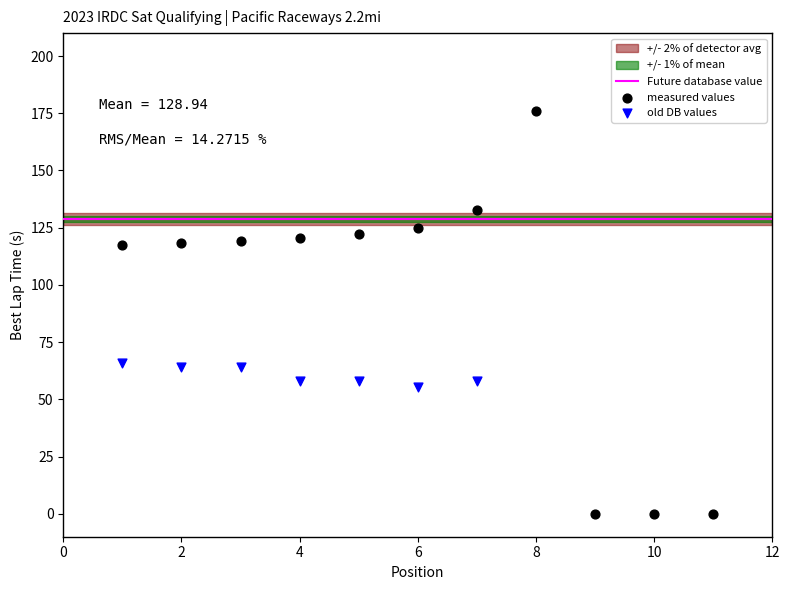

Which series reaches the maximum Y coordinate?

measured values